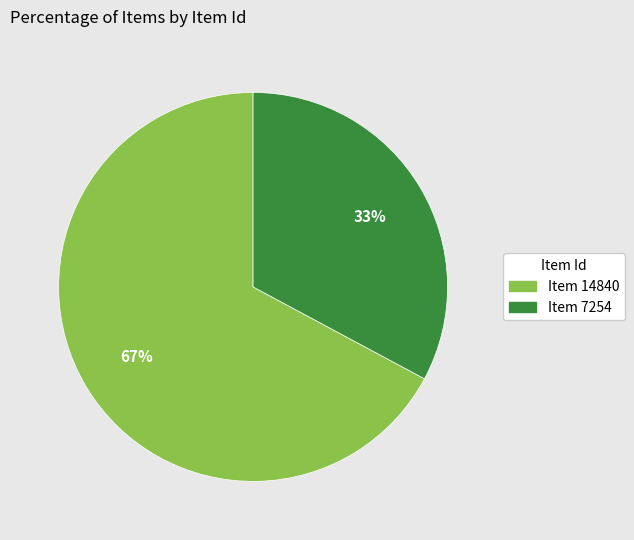

Which category has the smallest portion of the pie?

Item 7254